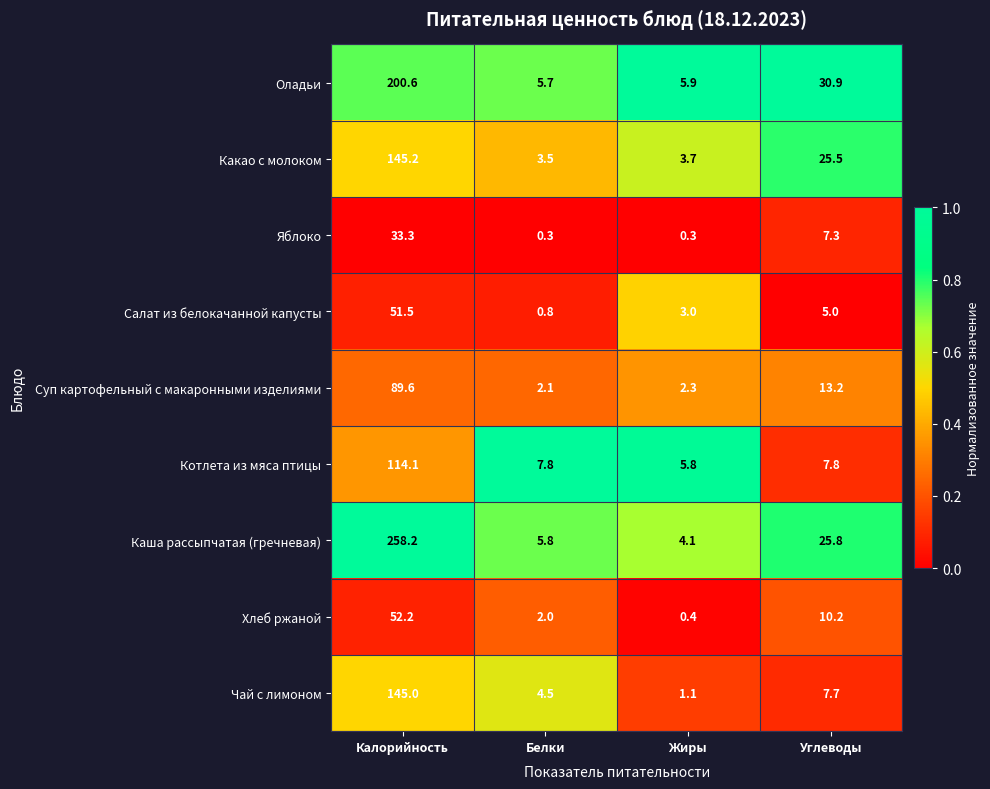

What is the sum of the Оладьи values at Калорийность and Белки?

206.3